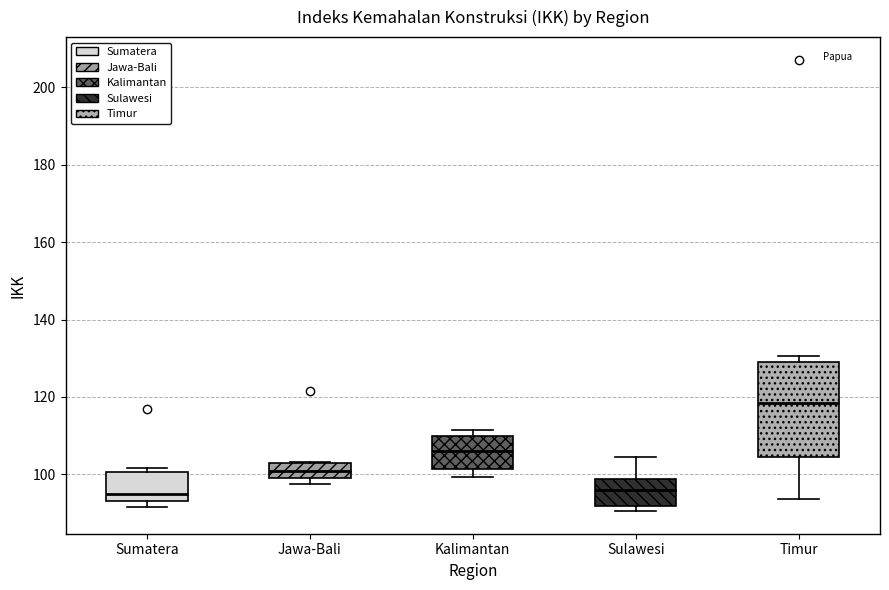

Reading left to right, transcribe this box plot: for each box, give where its median line is, the range the box spans, and where its two whiskers end, as read against the y-axis. The values are not printed on the chart, so give them approximately, as read against the axis.

Sumatera: median 94 (just above the box's lower edge), box 94 to 100, whiskers 92 to 102
Jawa-Bali: median 100, box 98 to 102, whiskers 98 (just below the box's lower edge) to 104
Kalimantan: median 106, box 102 to 110, whiskers 100 to 112
Sulawesi: median 96, box 92 to 98, whiskers 90 to 104
Timur: median 118, box 104 to 130, whiskers 94 to 130 (just above the box's upper edge)